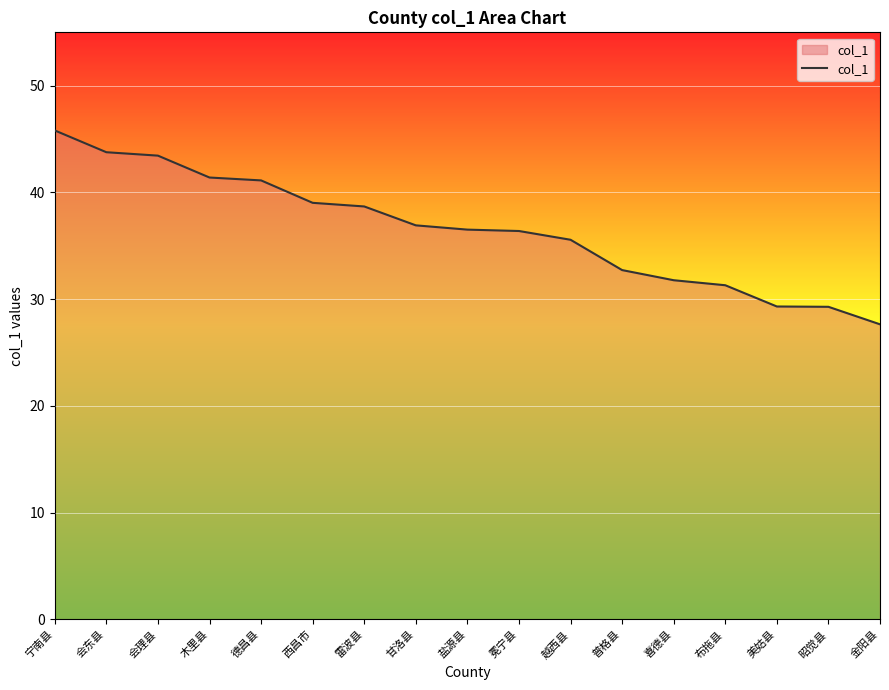

What is the greatest value displayed?

45.8